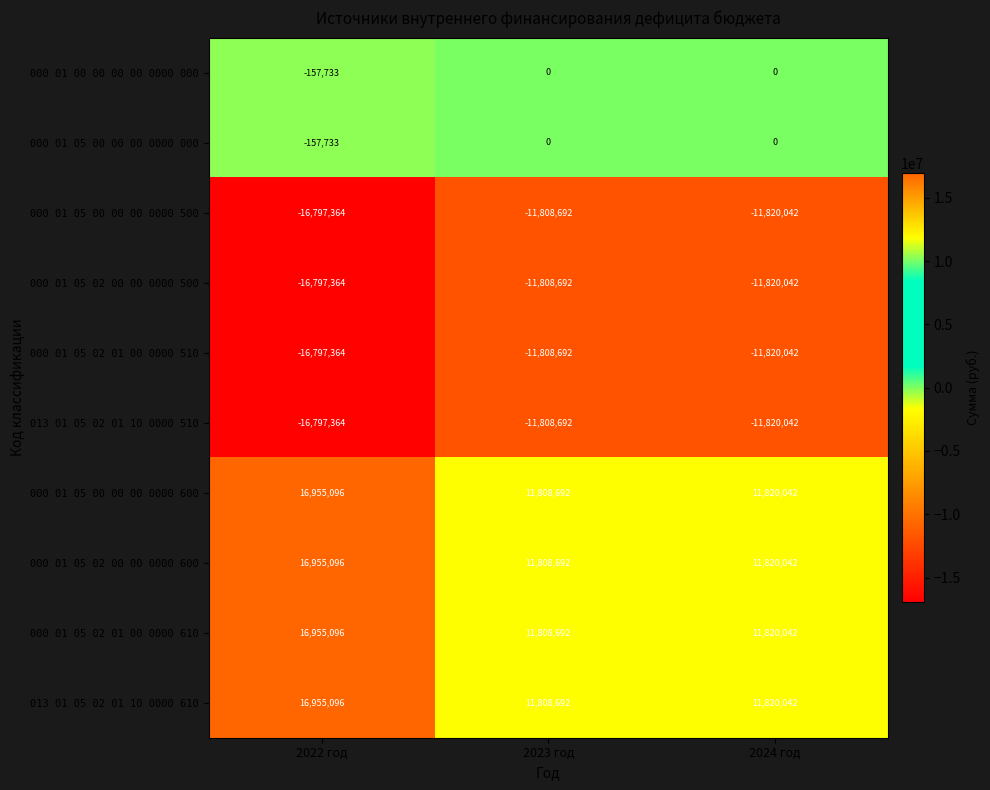

List the labels in order of 000 01 05 00 00 00 0000 600 value, largest first.

2022 год, 2024 год, 2023 год